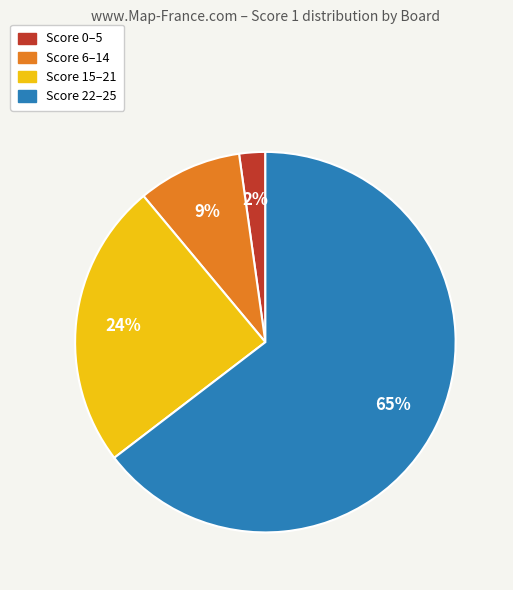

Is the sum of Score 6–14 and Score 0–5 greater than half?

No